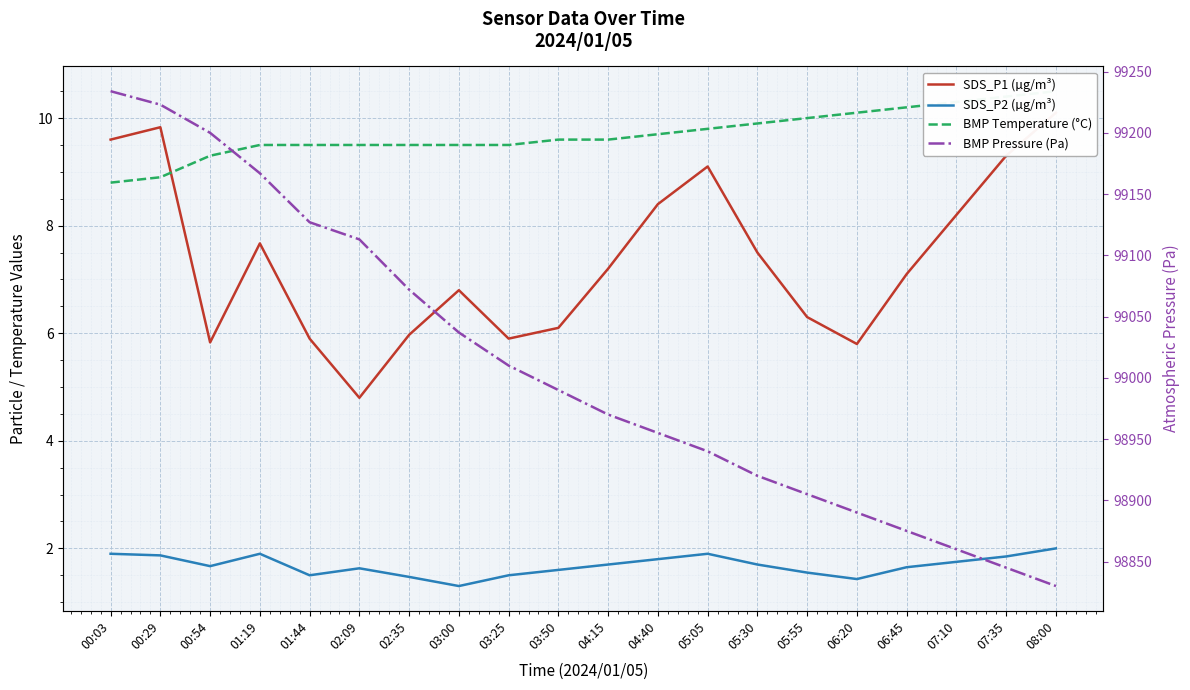

Is the value of BMP Pressure (Pa) at 00:03 greater than the value of SDS_P2 (µg/m³) at 04:15?

Yes